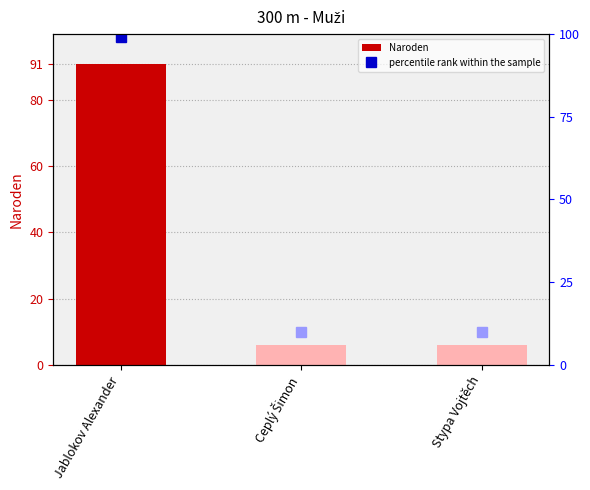

What is the difference between the maximum and second lowest values?

85